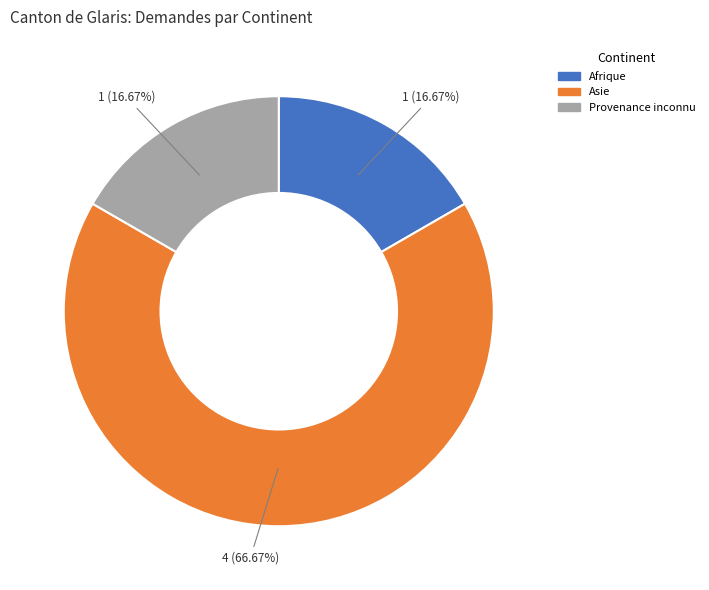

Which slice is the largest?

Asie